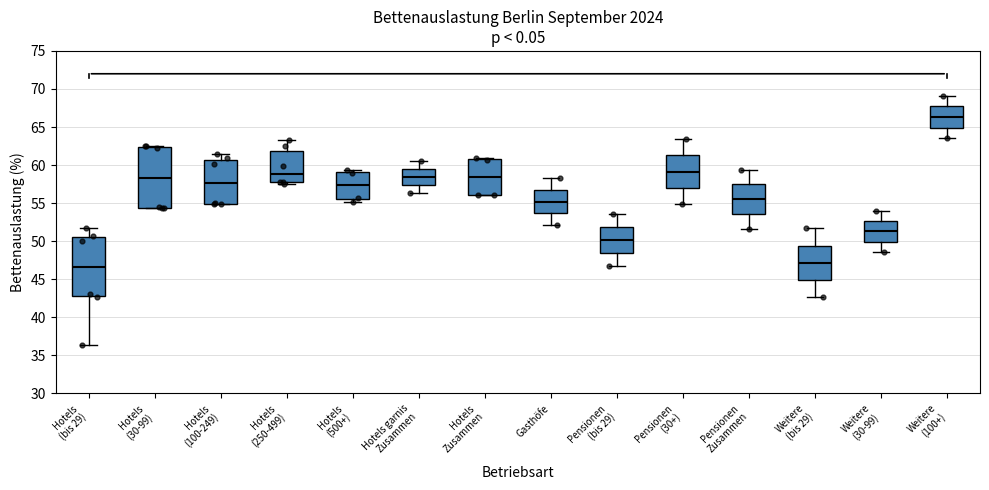

Reading left to right, transcribe this box plot: for each box, give where its median line is, the range the box spans, and where its two whiskers end, as read against the y-axis. The values are not printed on the chart, so give them approximately, as read against the axis.

Hotels (bis 29): median 46.5, box 43.0 to 50.5, whiskers 36.5 to 51.5
Hotels (30-99): median 58.5, box 54.5 to 62.5, whiskers 54.5 to 62.5
Hotels (100-249): median 57.5, box 55.0 to 60.5, whiskers 55.0 to 61.5
Hotels (250-499): median 59.0, box 58.0 to 62.0, whiskers 57.5 to 63.5
Hotels (500+): median 57.5, box 55.5 to 59.0, whiskers 55.0 to 59.5
Hotels garnis Zusammen: median 58.5, box 57.5 to 59.5, whiskers 56.5 to 60.5
Hotels Zusammen: median 58.5, box 56.0 to 61.0, whiskers 56.0 to 61.0
Gasthöfe: median 55.0, box 53.5 to 57.0, whiskers 52.0 to 58.5
Pensionen (bis 29): median 50.0, box 48.5 to 52.0, whiskers 46.5 to 53.5
Pensionen (30+): median 59.0, box 57.0 to 61.5, whiskers 55.0 to 63.5
Pensionen Zusammen: median 55.5, box 53.5 to 57.5, whiskers 51.5 to 59.5
Weitere (bis 29): median 47.0, box 45.0 to 49.5, whiskers 42.5 to 51.5
Weitere (30-99): median 51.5, box 50.0 to 52.5, whiskers 48.5 to 54.0
Weitere (100+): median 66.5, box 65.0 to 67.5, whiskers 63.5 to 69.0